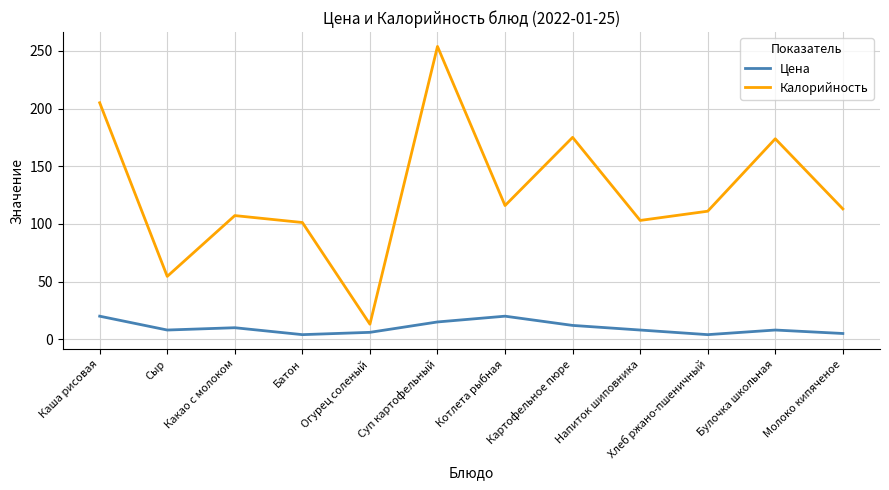

What position from the left is Булочка школьная?

11